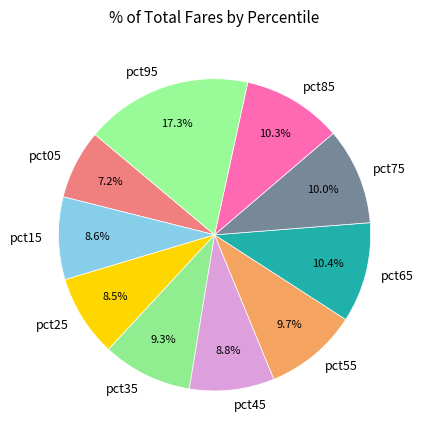

Between pct65 and pct55, which is larger?

pct65